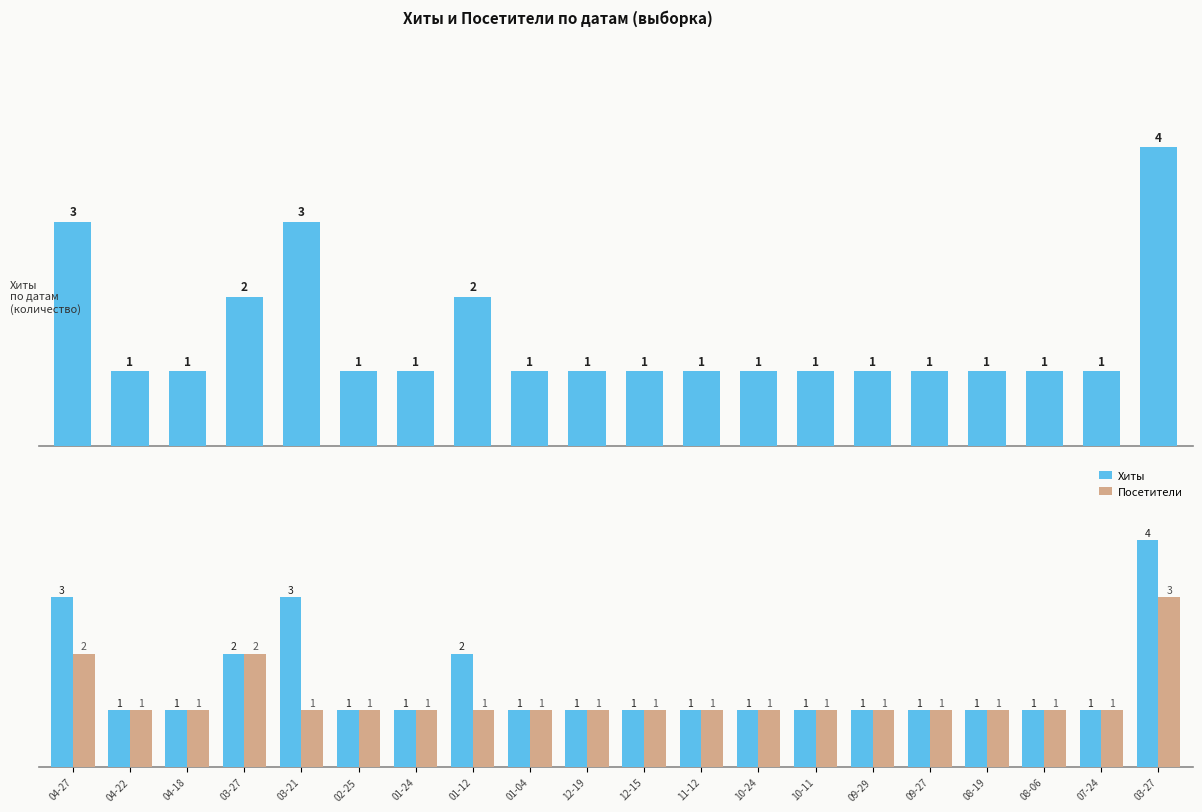

At how many categories does at least one series exceed 2?

3